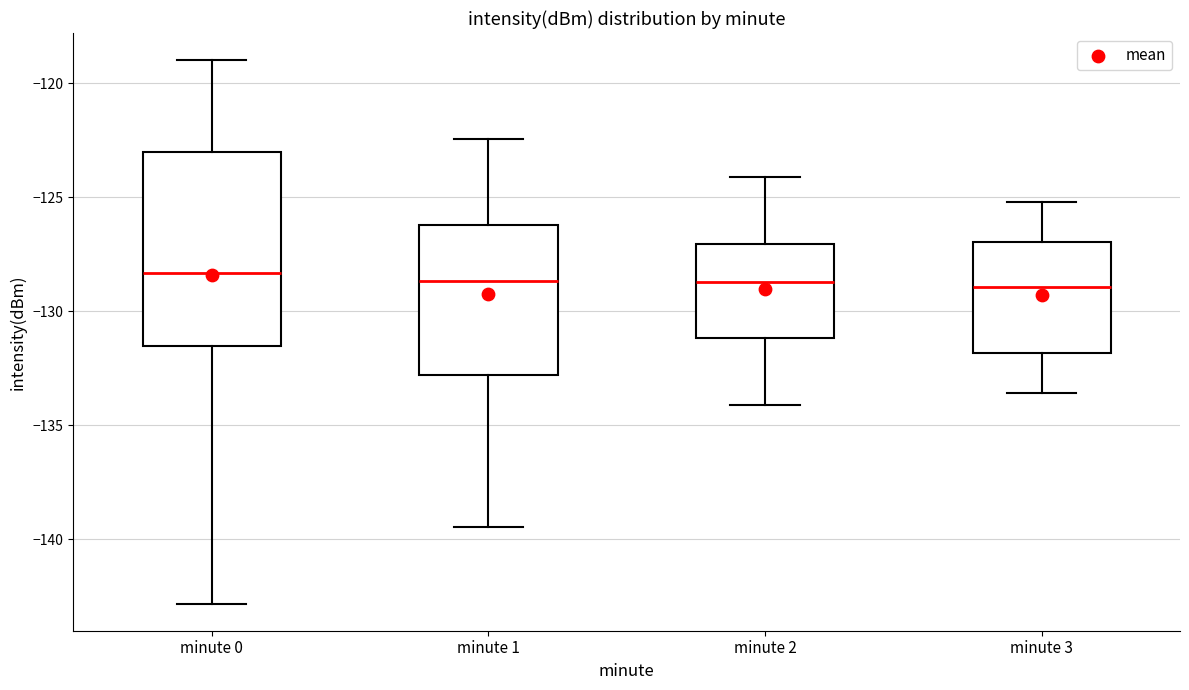

Where does the upper whisker of the box for minute 1 end on the y-axis? The values are not printed on the chart, so give them approximately, as read against the axis.

-122.5